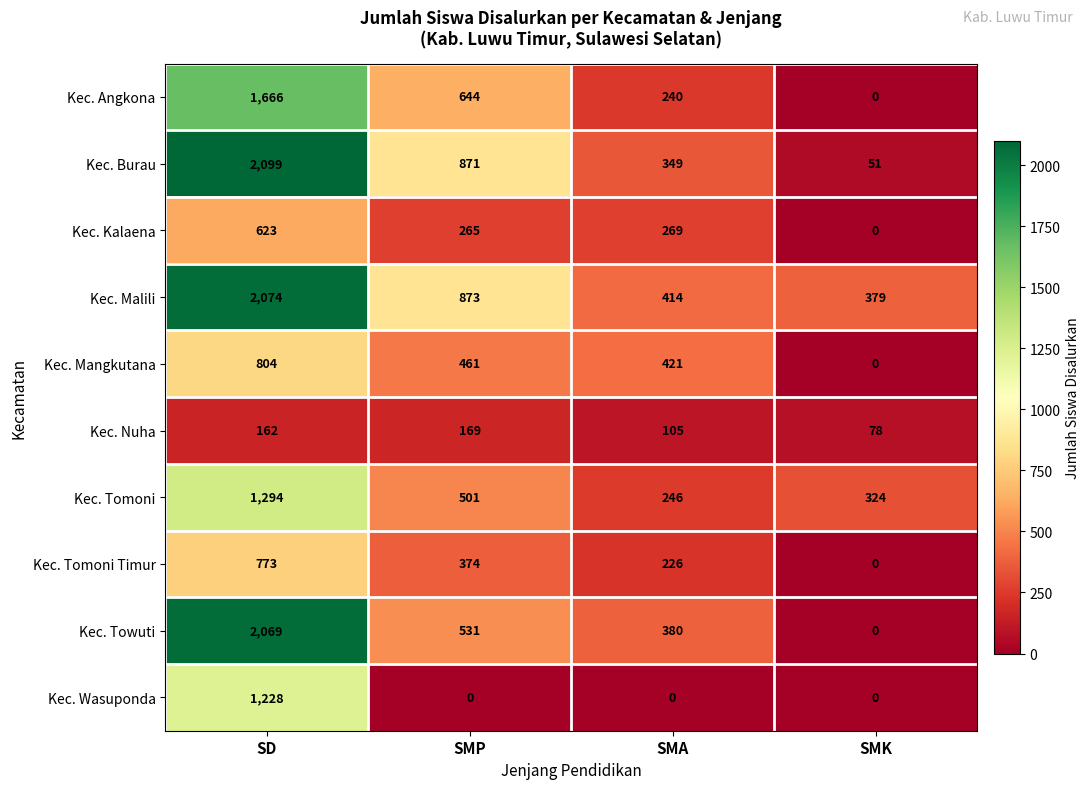

What is the average value of the Kec. Tomoni series?

591